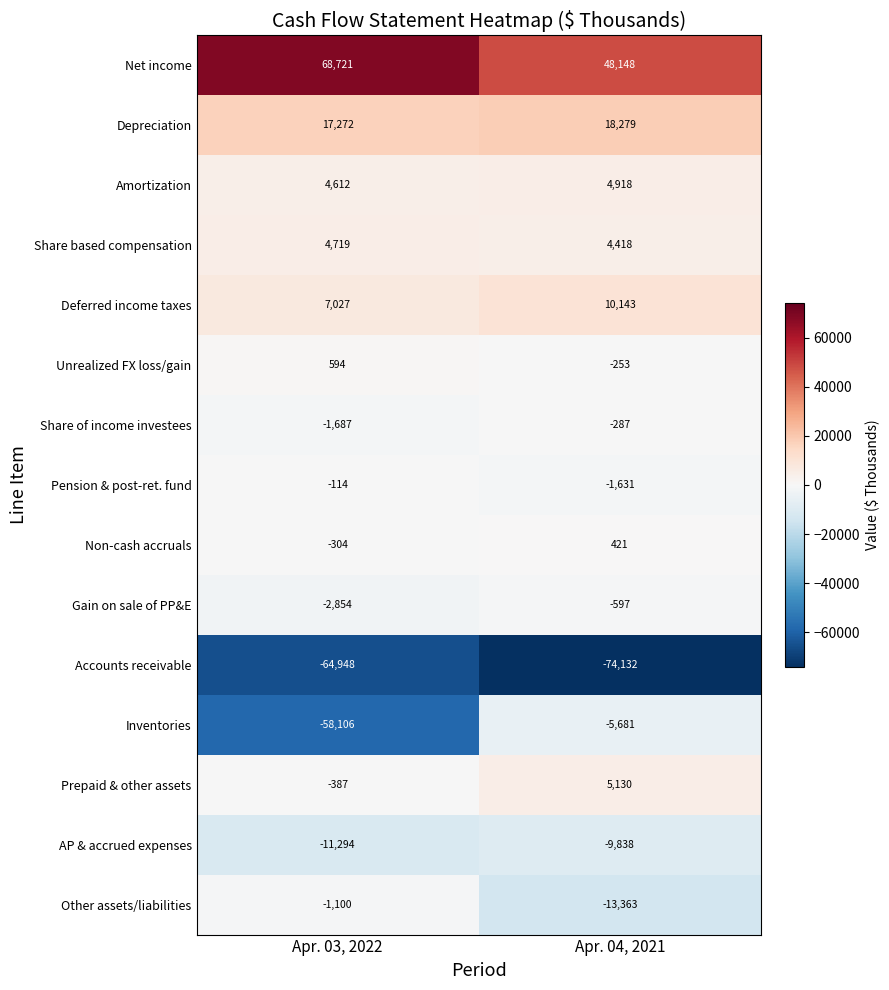

At Apr. 03, 2022, list the series in order from largest to smallest.

Net income, Depreciation, Deferred income taxes, Share based compensation, Amortization, Unrealized FX loss/gain, Pension & post-ret. fund, Non-cash accruals, Prepaid & other assets, Other assets/liabilities, Share of income investees, Gain on sale of PP&E, AP & accrued expenses, Inventories, Accounts receivable